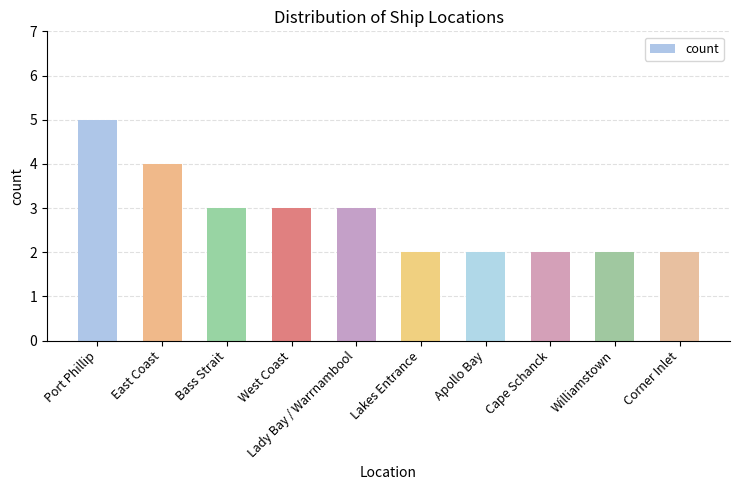

Reading right to left, extract all data points from this chart.

2	2	2	2	2	3	3	3	4	5